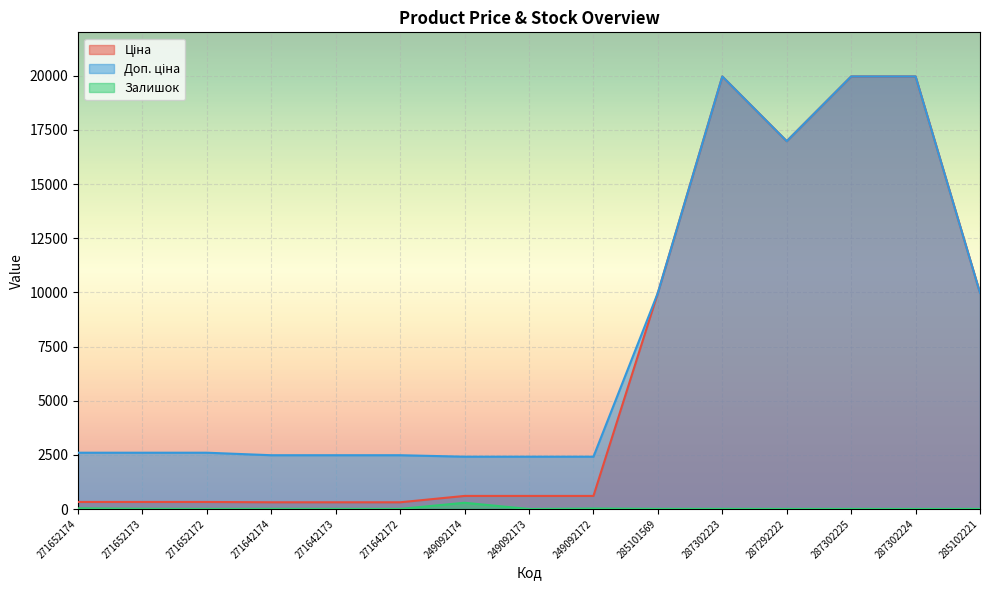

What is the sum of the Ціна values at 287302224 and 249092174?

20567.9